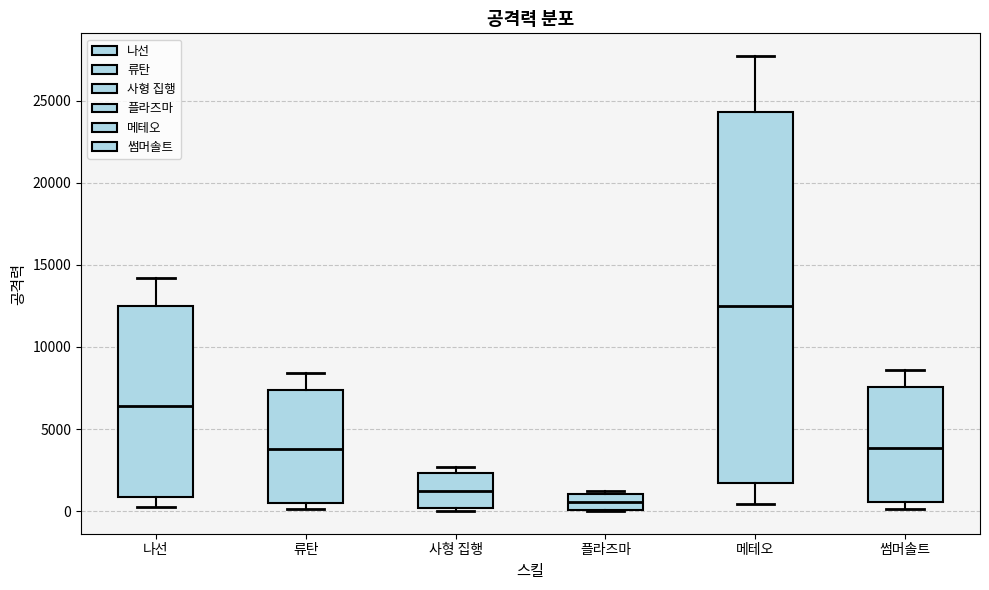

Reading left to right, transcribe this box plot: for each box, give where its median line is, the range the box spans, and where its two whiskers end, as read against the y-axis. The values are not printed on the chart, so give them approximately, as read against the axis.

나선: median 6500, box 1000 to 12500, whiskers 0 to 14000
류탄: median 4000, box 500 to 7500, whiskers 0 to 8500
사형 집행: median 1000, box 0 to 2500, whiskers 0 to 2500 (just above the box's upper edge)
플라즈마: median 500, box 0 to 1000, whiskers 0 to 1000
메테오: median 12500, box 1500 to 24500, whiskers 500 to 27500
썸머솔트: median 4000, box 500 to 7500, whiskers 0 to 8500